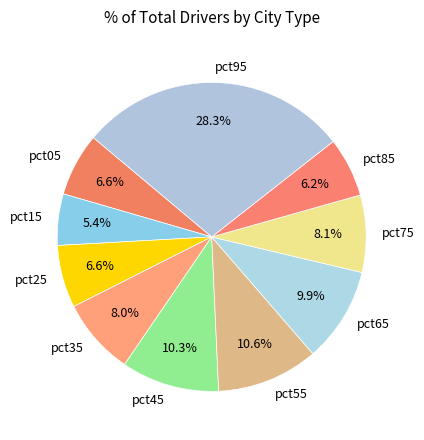

Which slice is the largest?

pct95